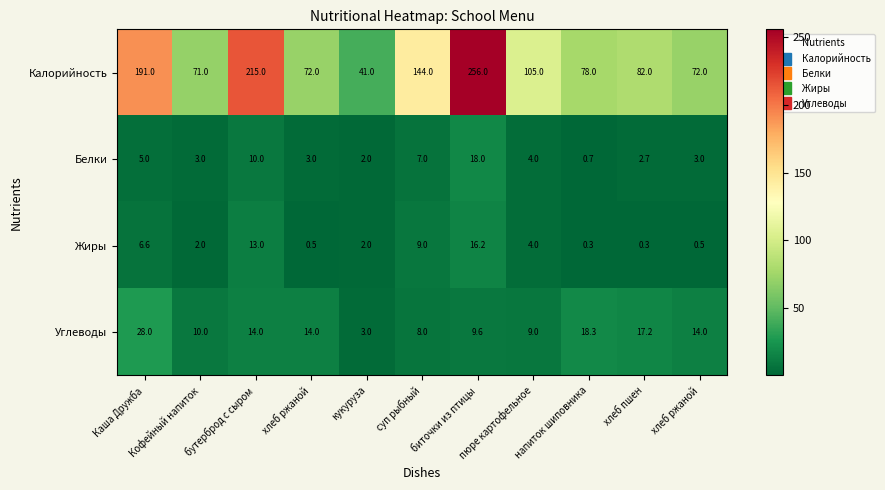

How many categories are shown in the chart?

11